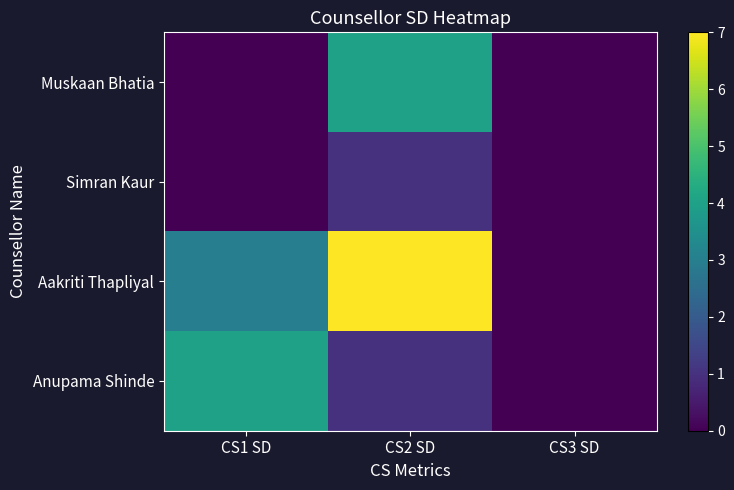

Rank the series by their maximum value, from highest to lowest.

Aakriti Thapliyal, Muskaan Bhatia, Anupama Shinde, Simran Kaur